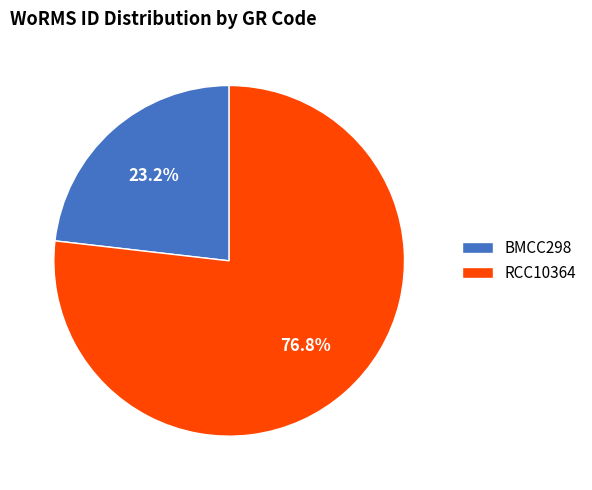

What percentage is the RCC10364 slice, to the nearest percent?

77%